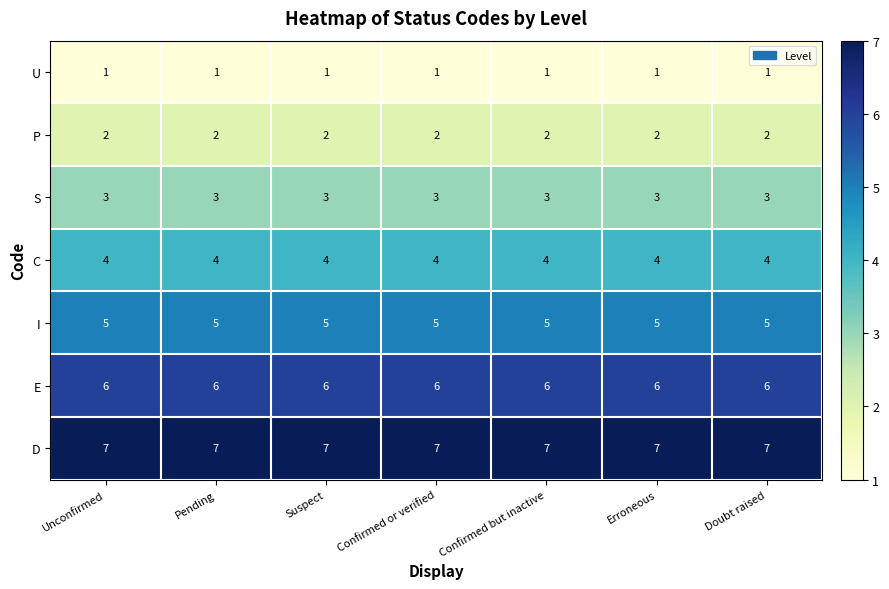

List the series in order of their overall mean, lowest first.

U, P, S, C, I, E, D